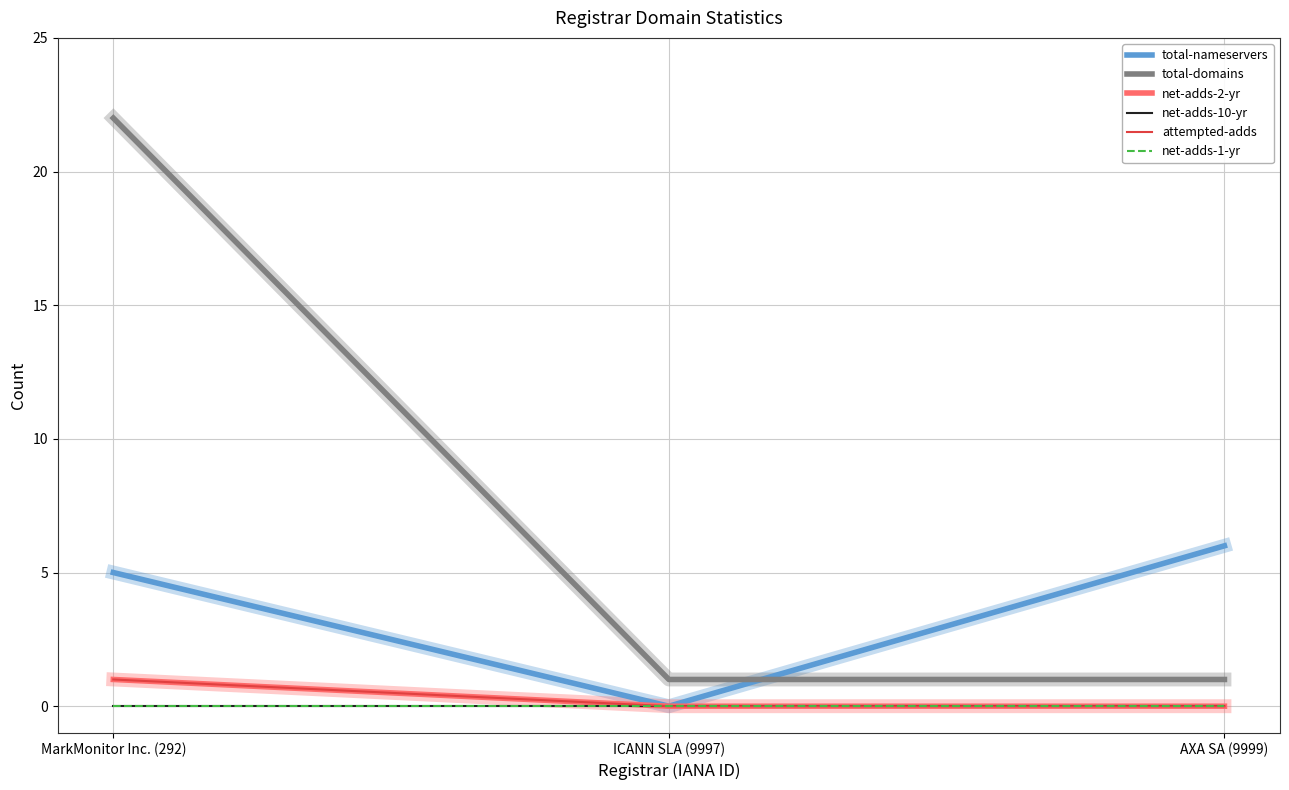

What position from the right is MarkMonitor Inc. (292)?

3